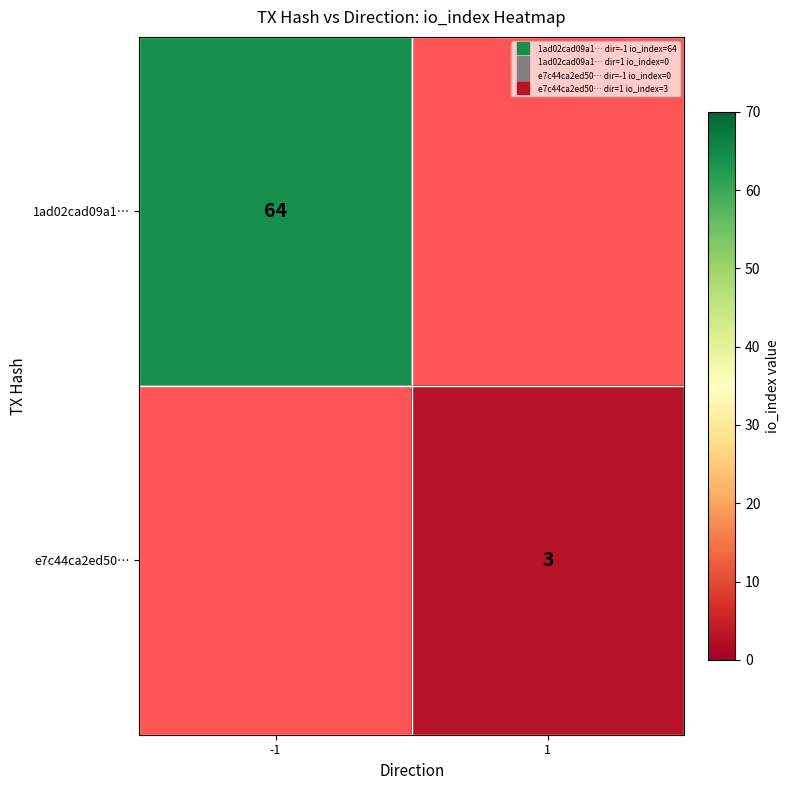

How many positive values does the e7c44ca2ed50… series have?

1